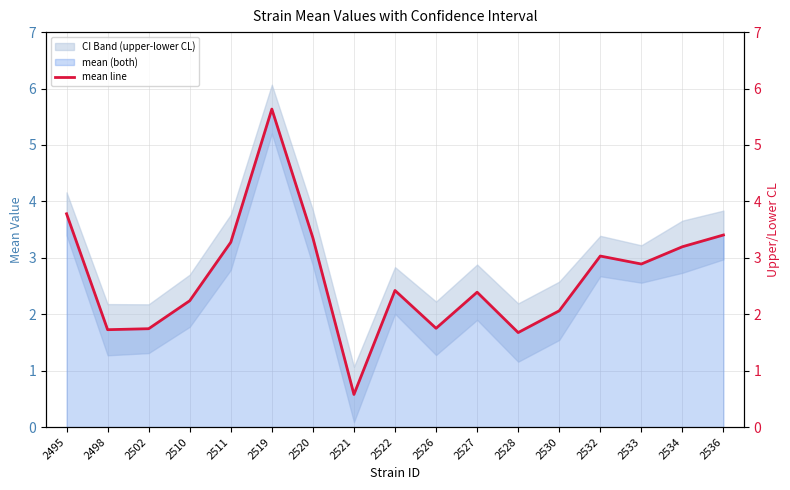

Approximately how many times larger is the value at 2527 compared to 2534?

0.7